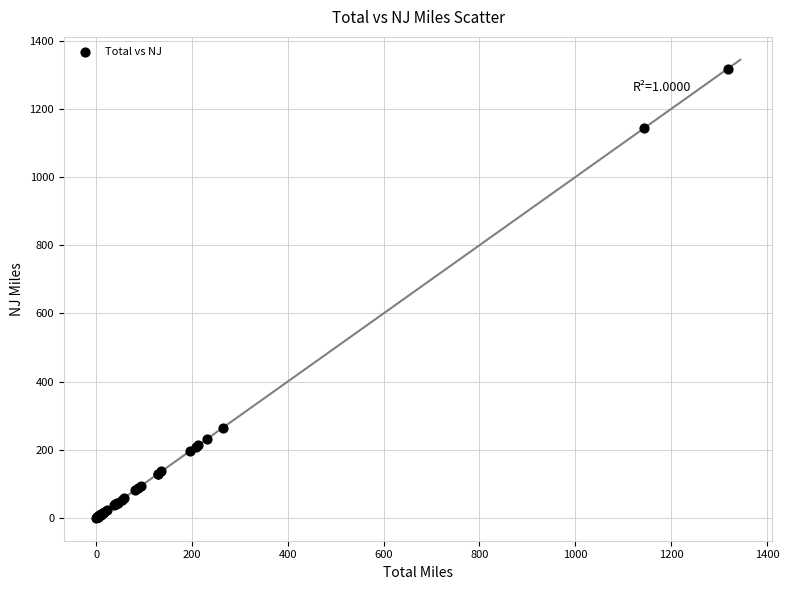

What Y value in the scatter plot is closest to 659?

264.8